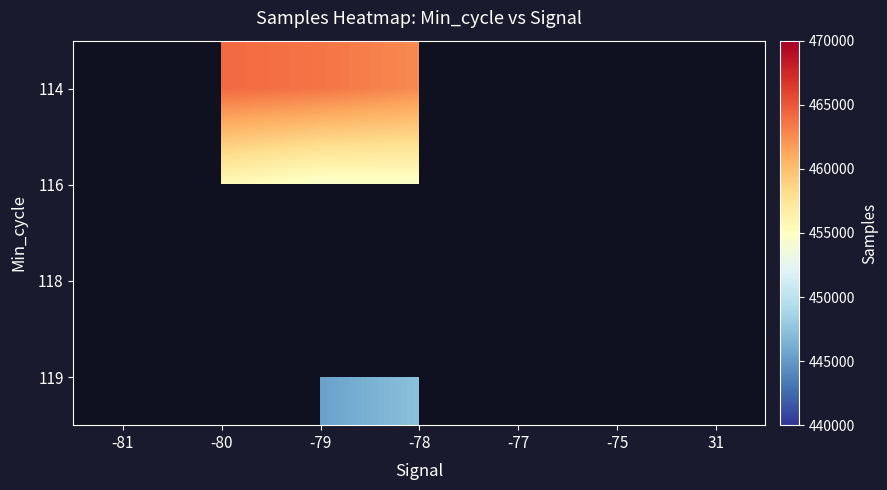

The 114 series shows 462595.3 at -78. True or false?

True